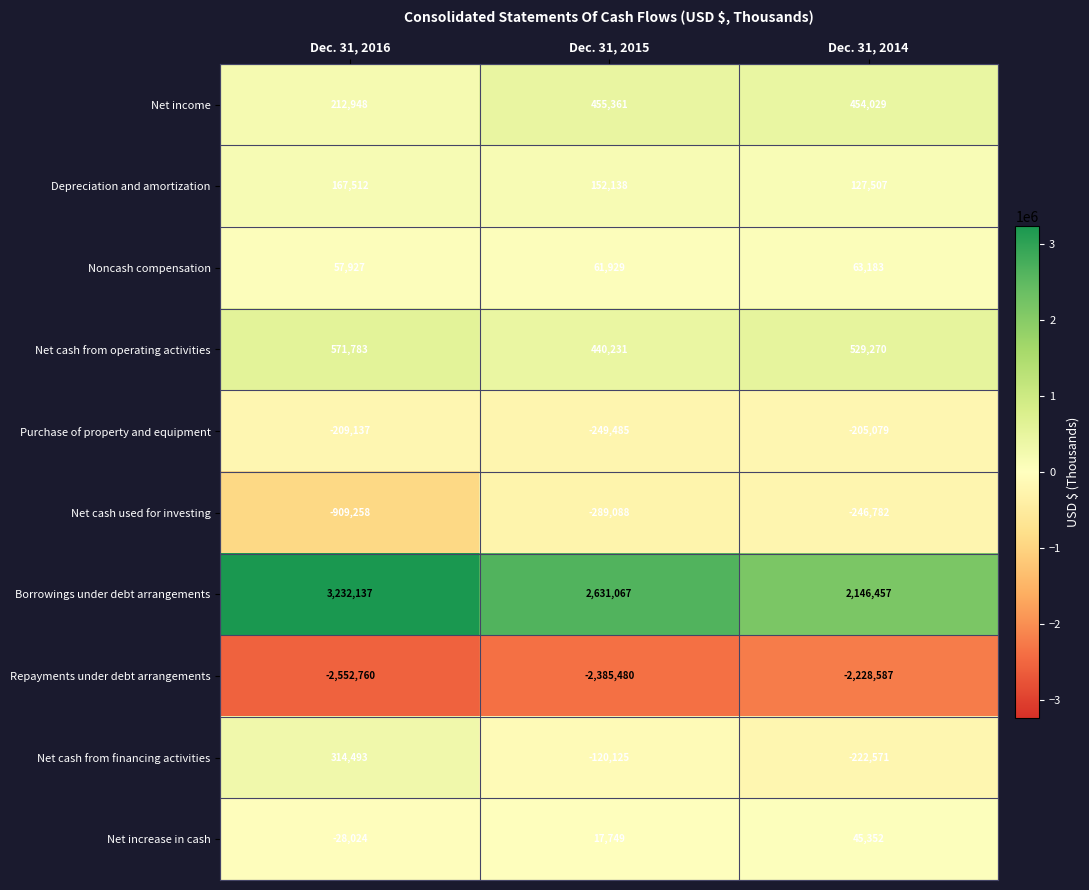

The value of Purchase of property and equipment at Dec. 31, 2015 is -69159. True or false?

False